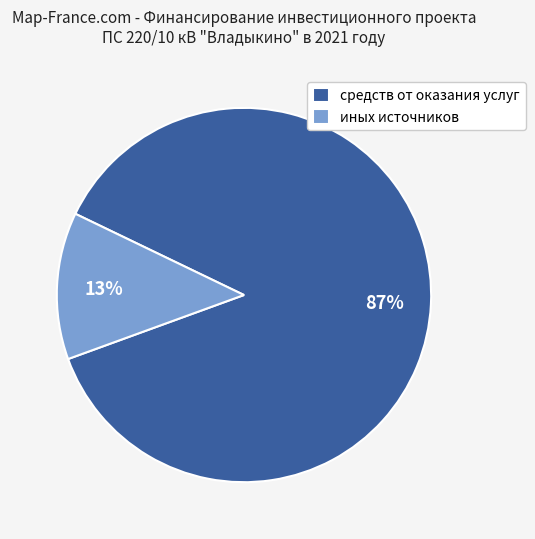

Rank the categories by value from lowest to highest.

иных источников, средств от оказания услуг